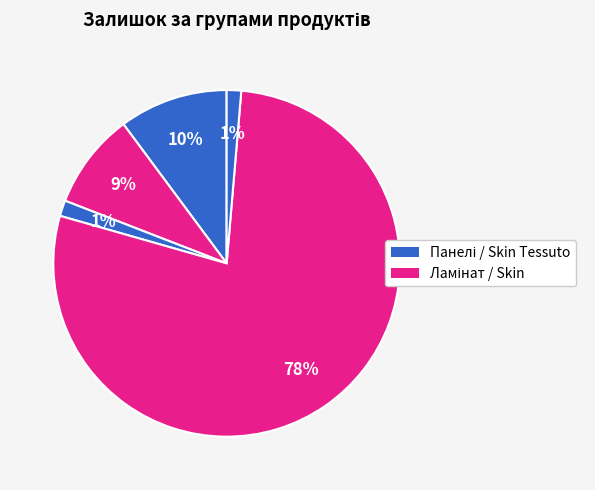

Count the number of slices in the pie.

5